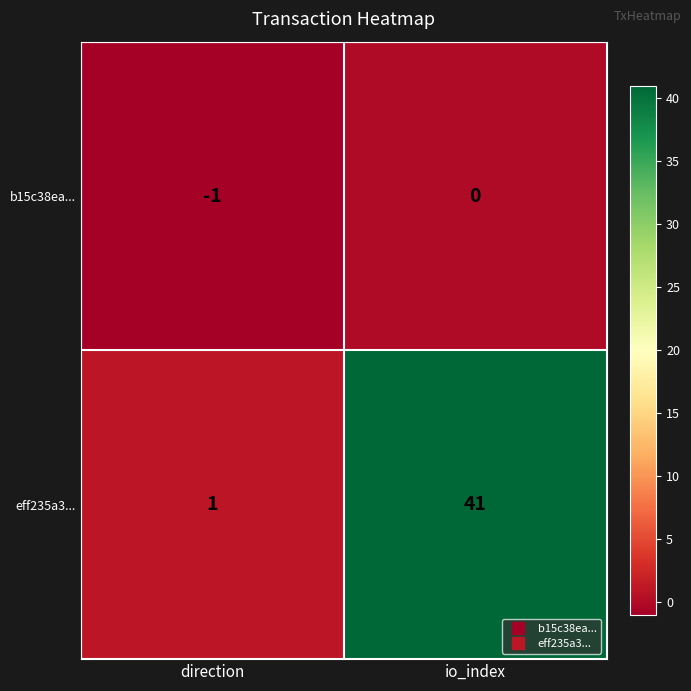

Between direction and io_index, which series saw the biggest shift?

eff235a3...